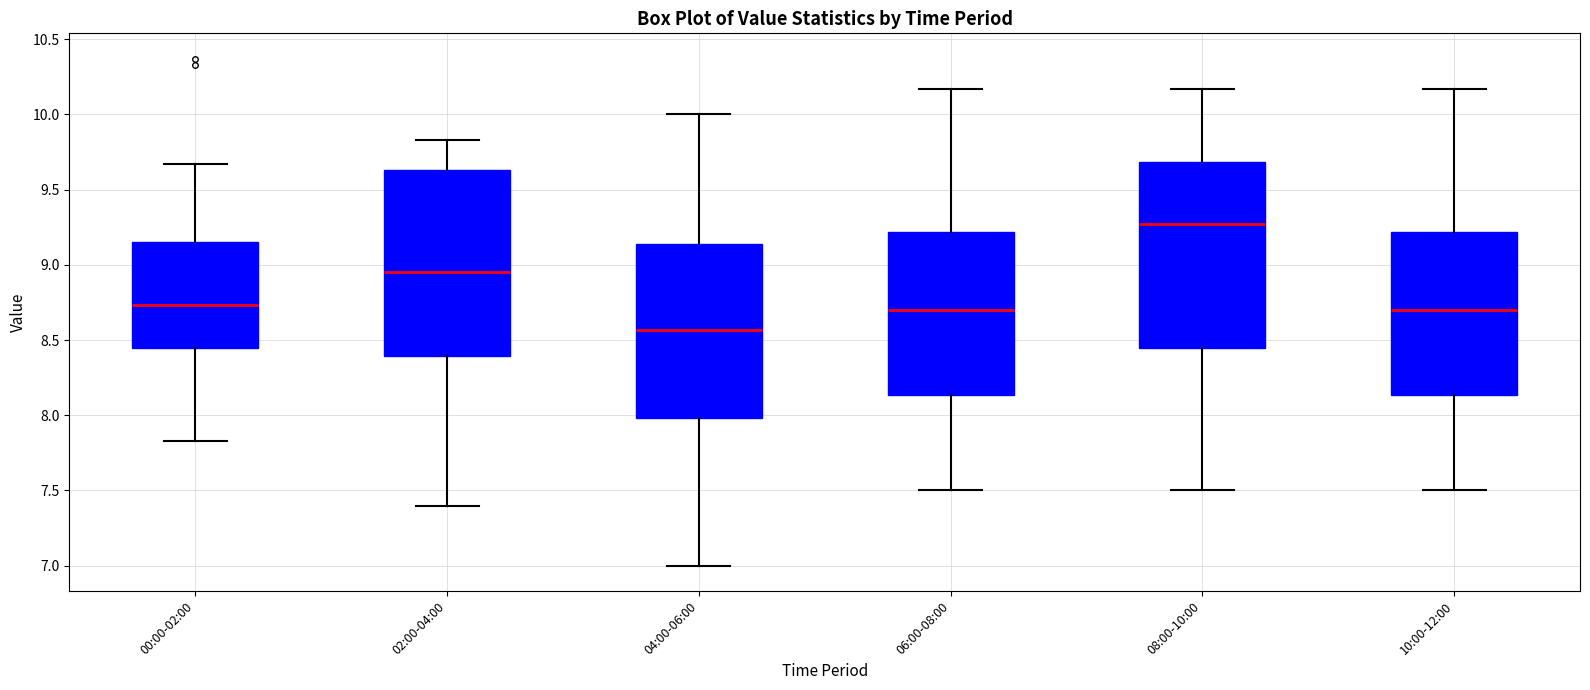

Which box has the lowest median line?

04:00-06:00